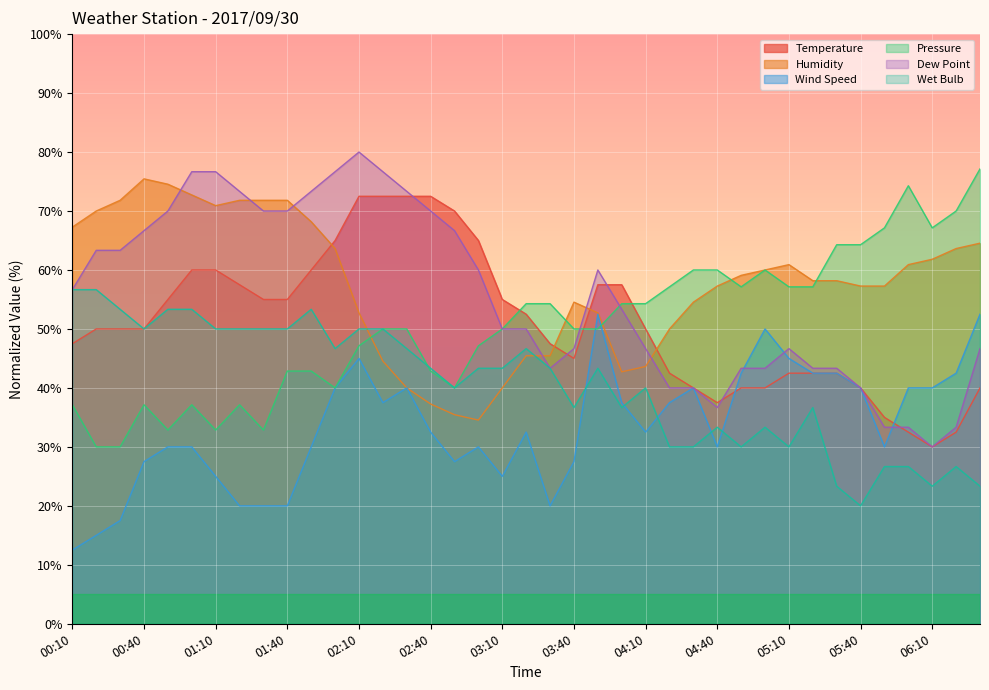

Which series changed the most between 02:30 and 05:30?

Temperature